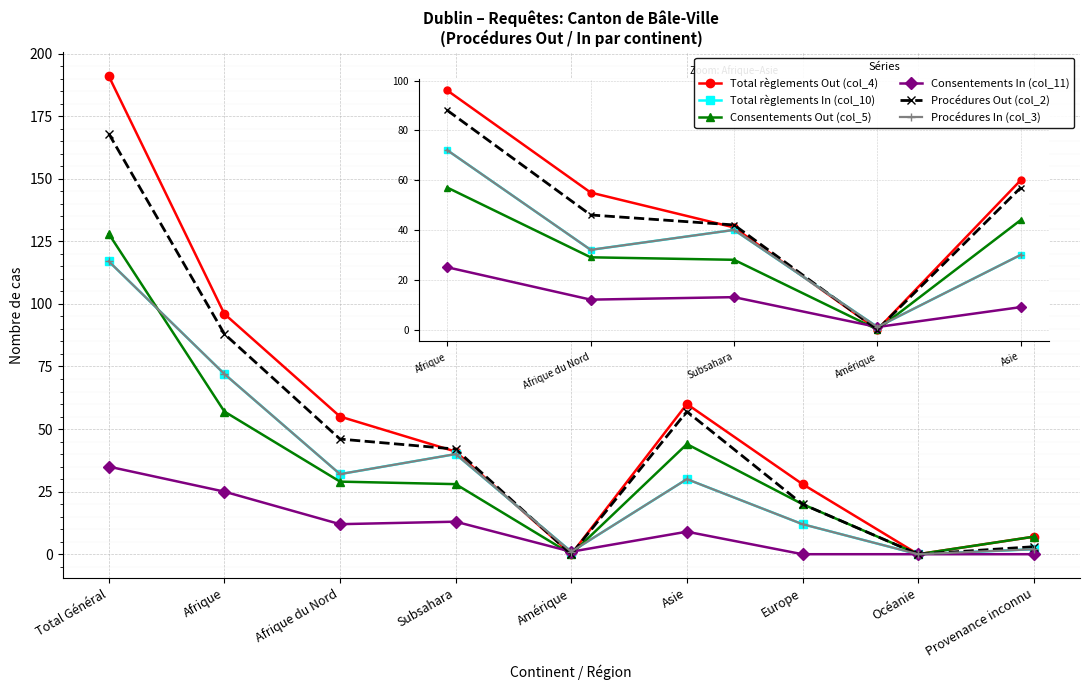

Reading right to left, transcribe all the data shown in this chart.

Total règlements Out (col_4): 7	0	28	60	0	41	55	96	191
Total règlements In (col_10): 2	0	12	30	1	40	32	72	117
Consentements Out (col_5): 7	0	20	44	0	28	29	57	128
Consentements In (col_11): 0	0	0	9	1	13	12	25	35
Procédures Out (col_2): 3	0	20	57	0	42	46	88	168
Procédures In (col_3): 2	0	12	30	1	40	32	72	117